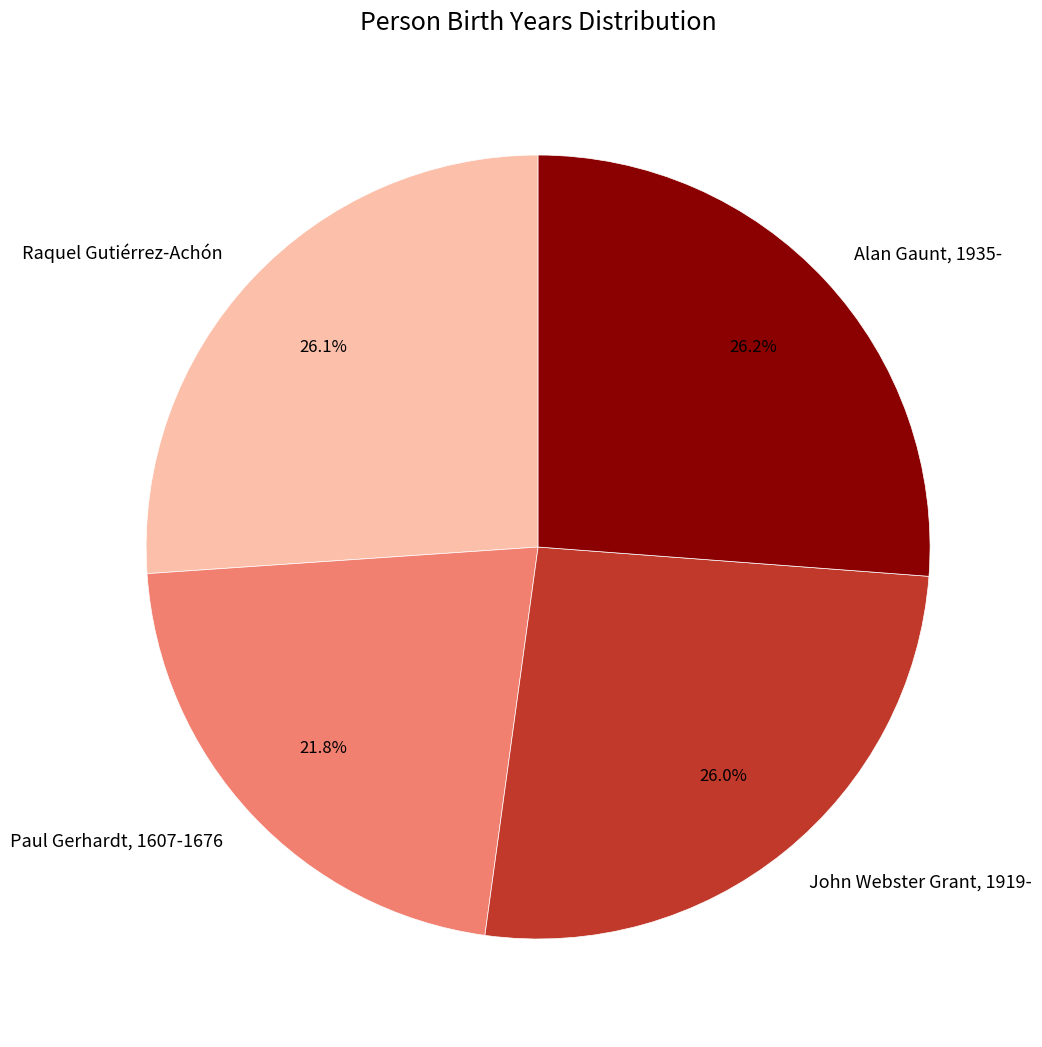

How many slices are in this pie chart?

4